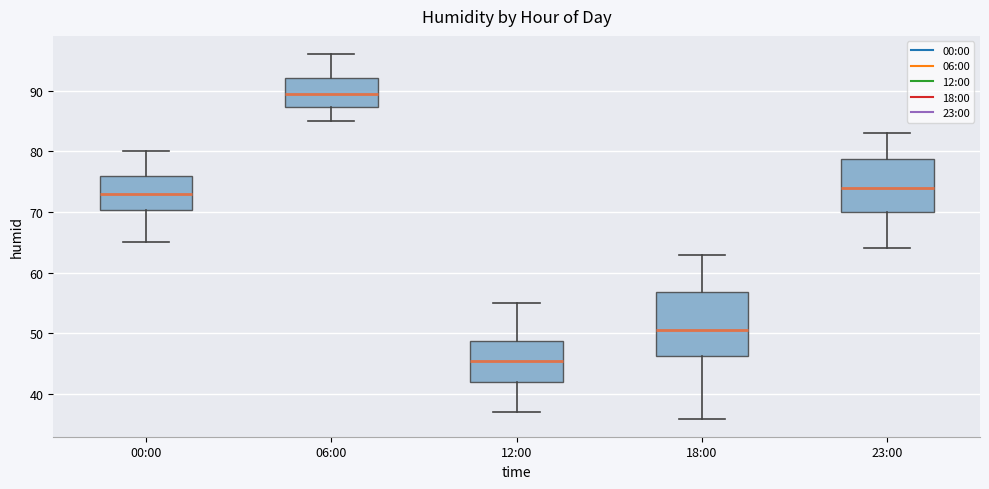

Which box has the lowest median line?

12:00